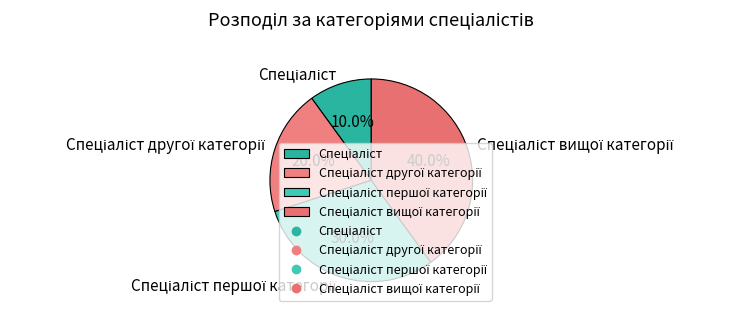

To the nearest percent, what is the average slice percentage?

25%